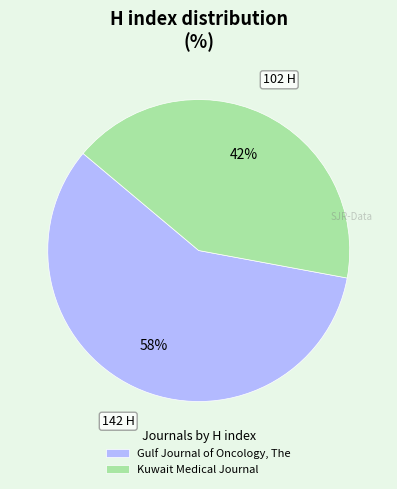

True or false: Gulf Journal of Oncology, The accounts for 58% of the total.

True